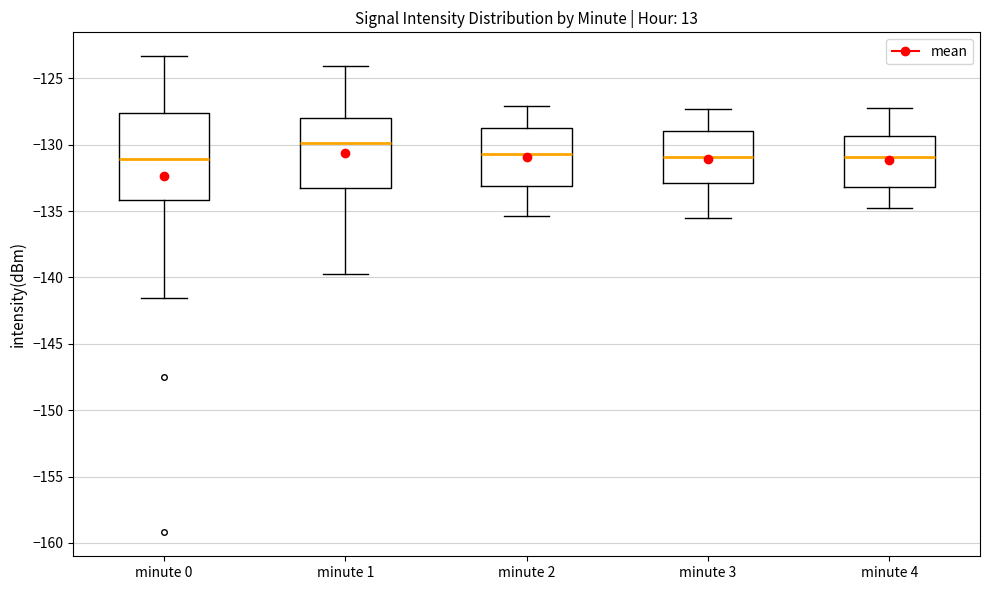

Where does the lower whisker of the box for minute 0 end on the y-axis? The values are not printed on the chart, so give them approximately, as read against the axis.

-141.5